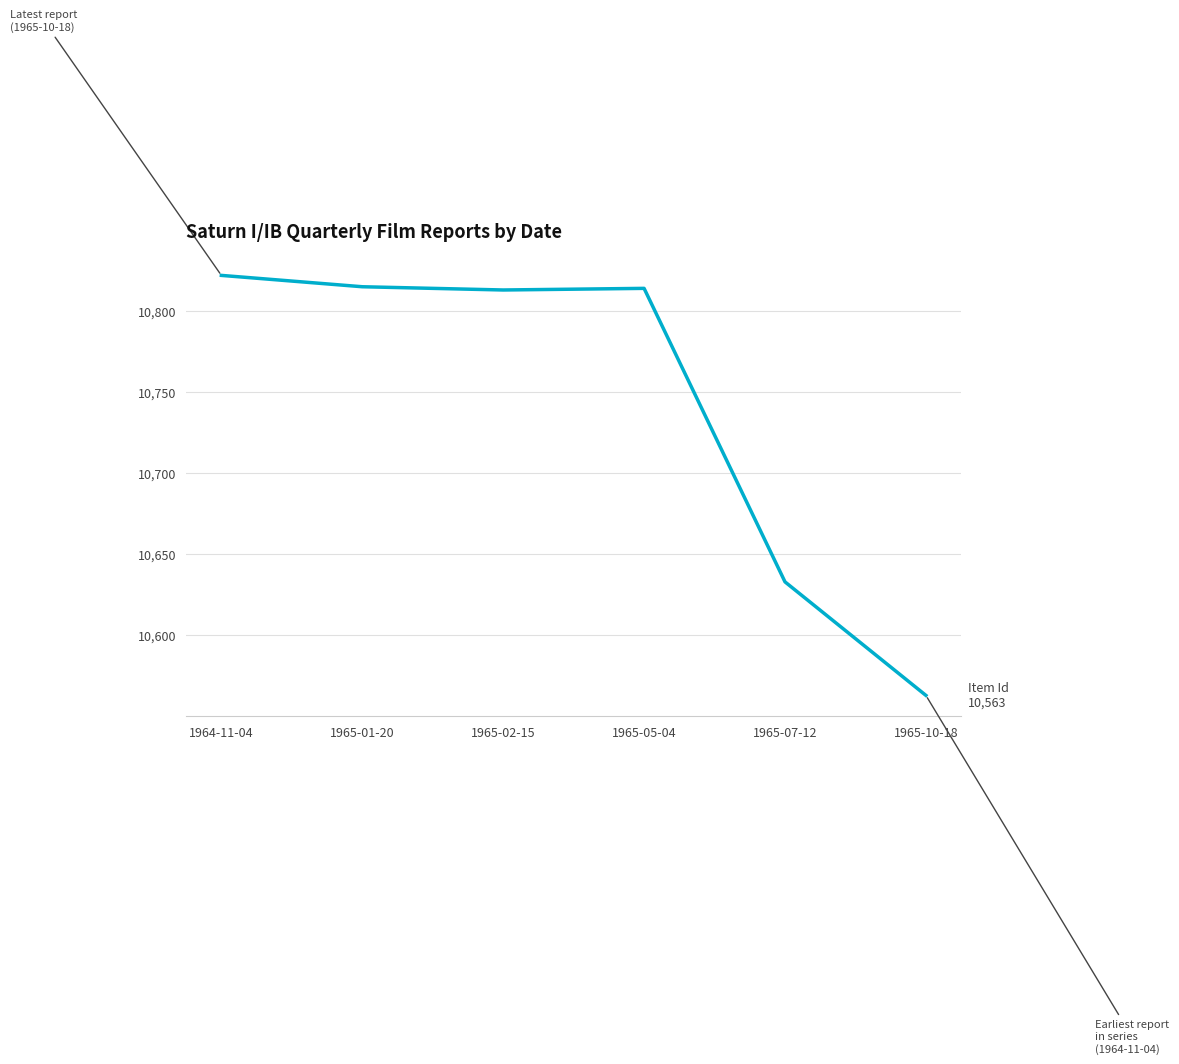

The chart shows a value of 10813 at 1965-02-15. True or false?

True